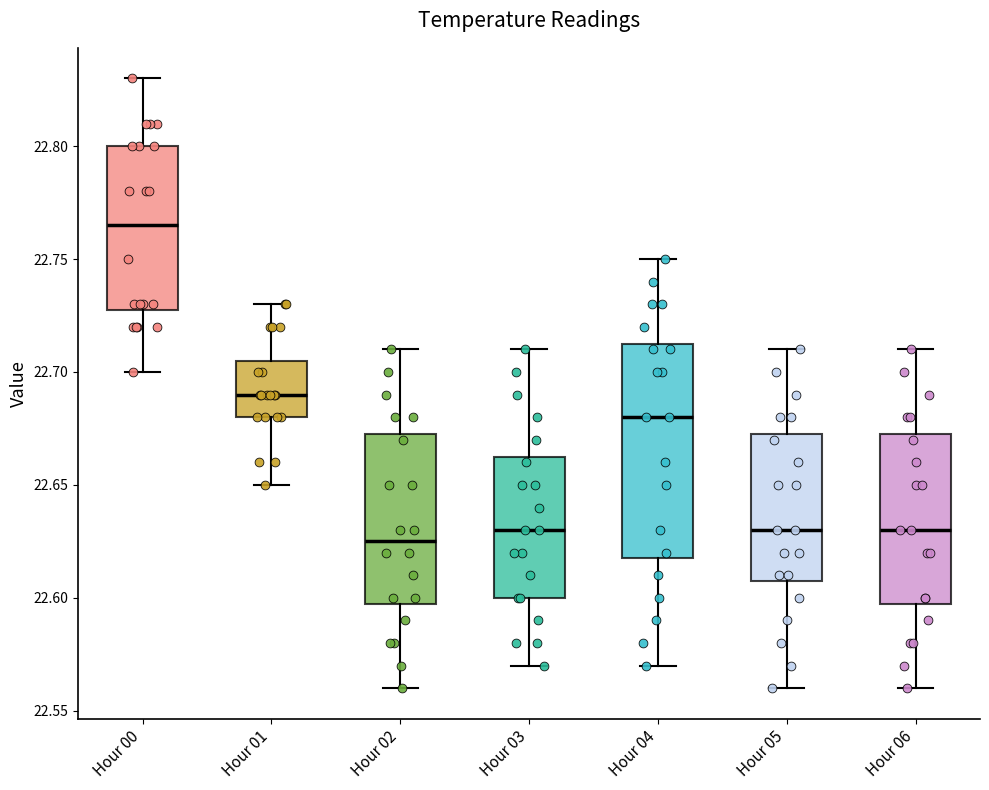

Comparing the boxes themselves (not the whiskers), which one is the tallest?

Hour 04